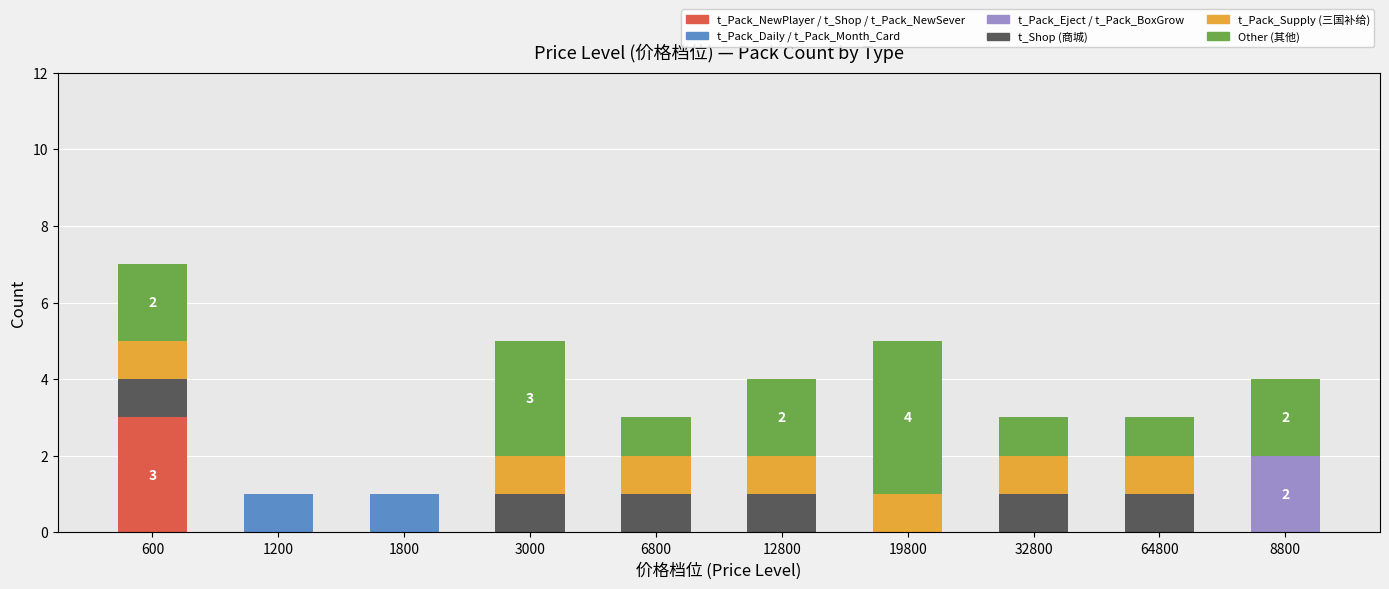

At which category is the sum across all series the highest?

600